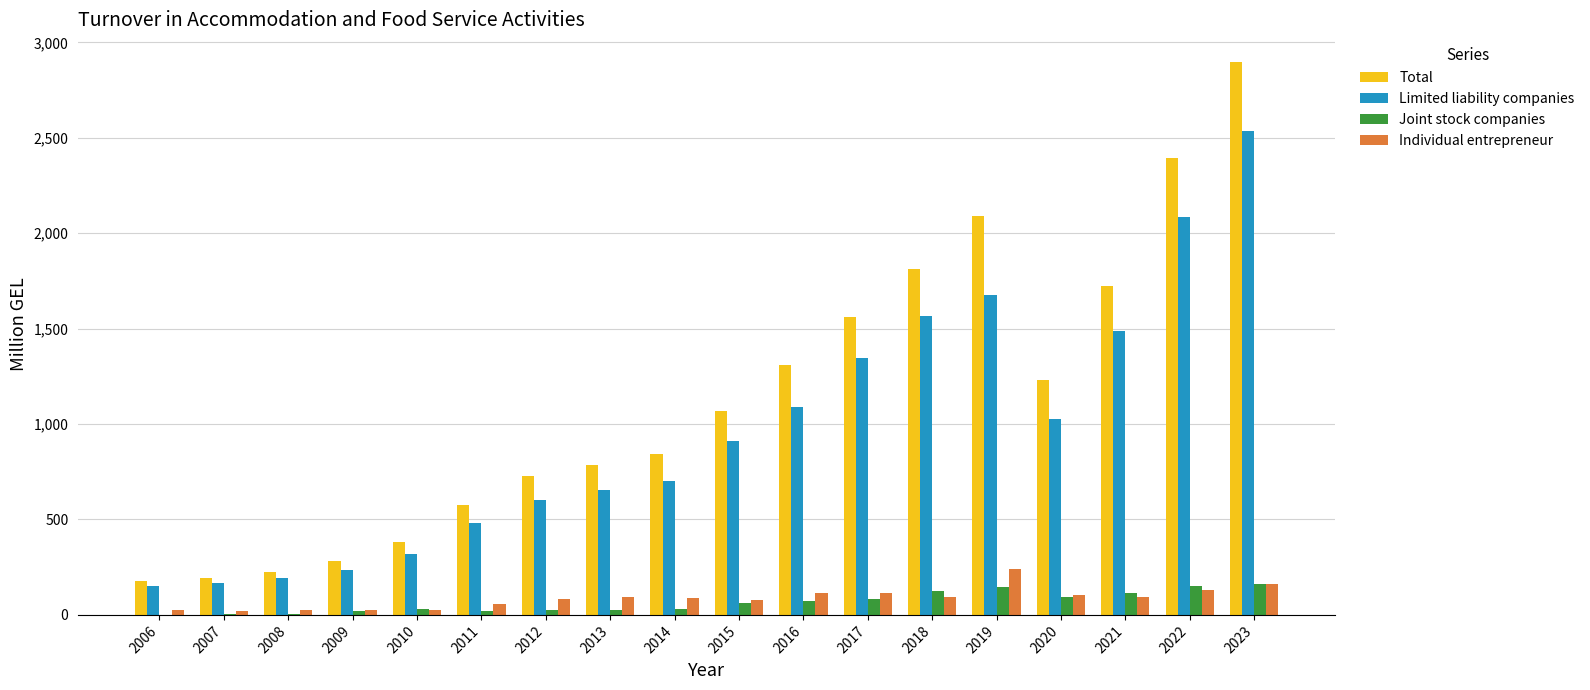

Which category has the highest value in the Individual entrepreneur series?

2019